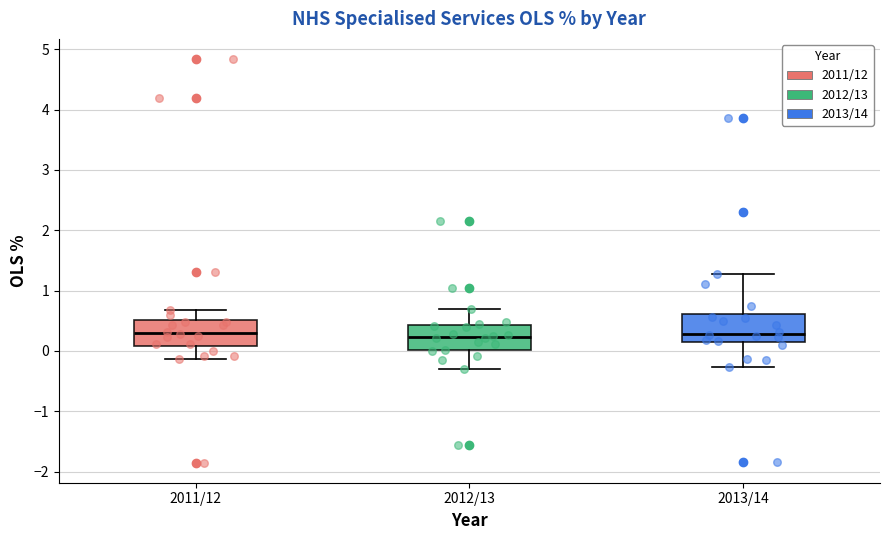

Where does the upper whisker of the box for 2011/12 end on the y-axis? The values are not printed on the chart, so give them approximately, as read against the axis.

0.7